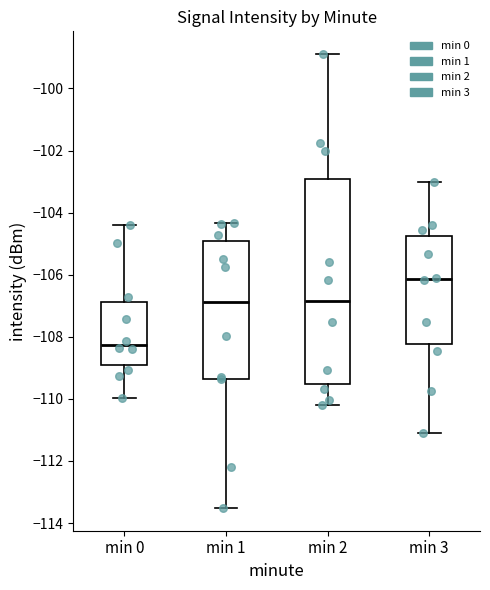

Reading left to right, read every box against the y-axis: the position of its median line, the range the box covers, and the ends of its whiskers. The values are not printed on the chart, so give them approximately, as read against the axis.

min 0: median -108.2, box -108.8 to -106.8, whiskers -110.0 to -104.4
min 1: median -106.8, box -109.4 to -105.0, whiskers -113.6 to -104.4
min 2: median -106.8, box -109.6 to -103.0, whiskers -110.2 to -98.8
min 3: median -106.2, box -108.2 to -104.8, whiskers -111.0 to -103.0